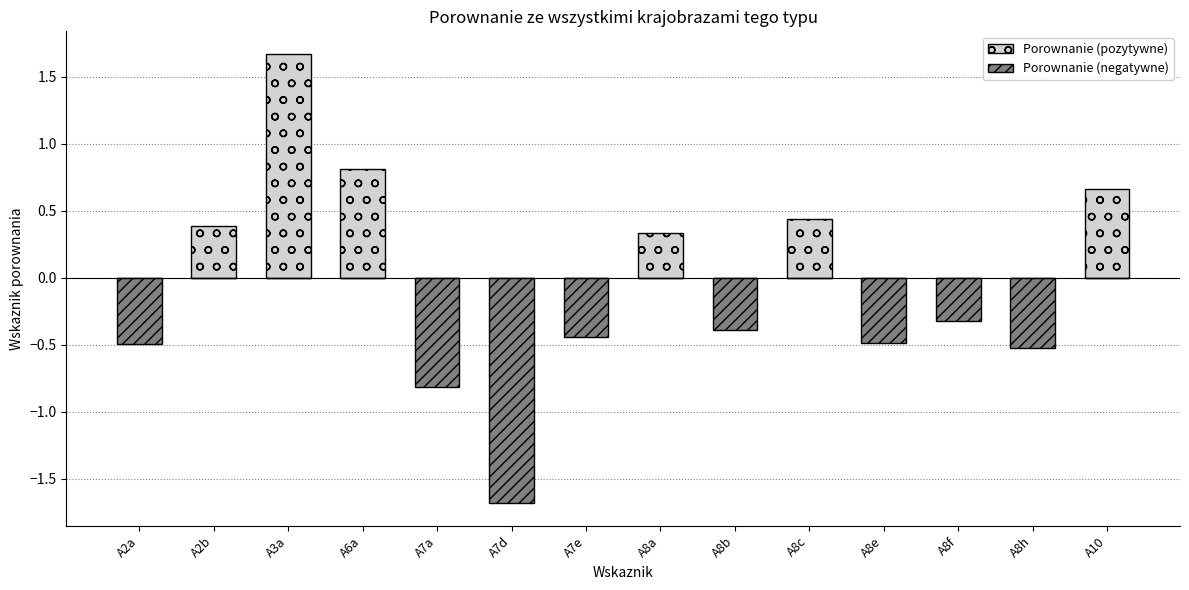

What is the difference between the maximum and minimum values in the Porownanie (pozytywne) series?

1.7